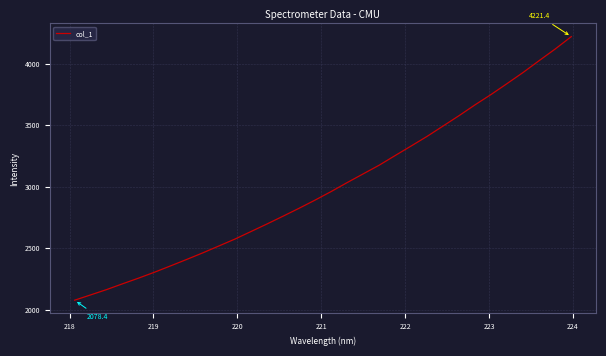

What is the maximum value shown in the chart?

4221.4